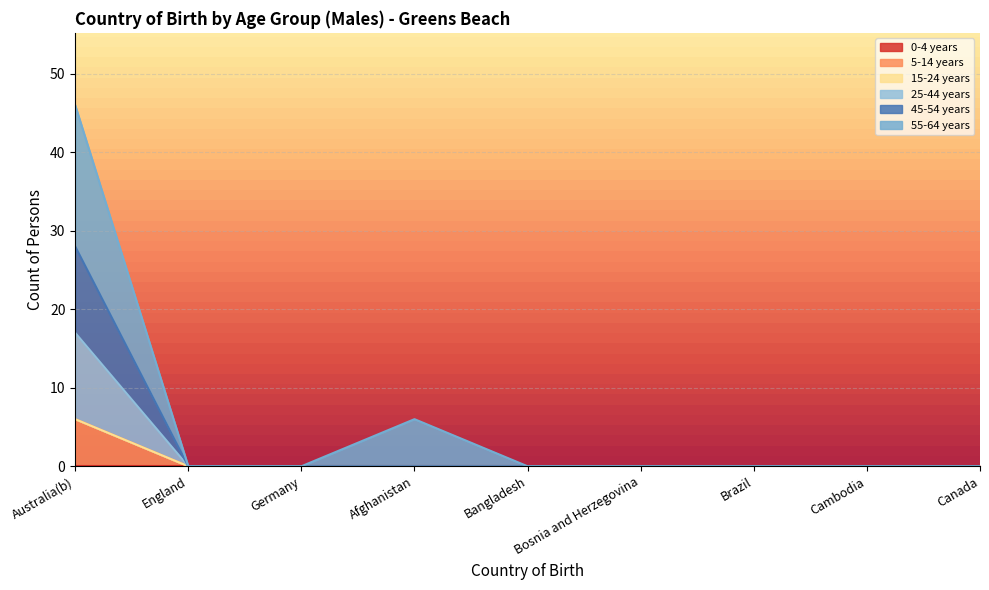

Is it true that 25-44 years equals 0 at Germany?

True